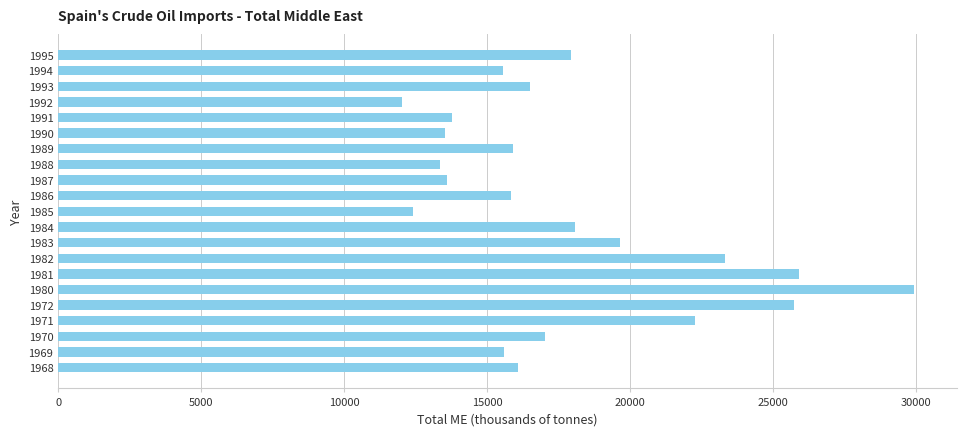

The chart shows a value of 19642.2 at 1983. True or false?

True